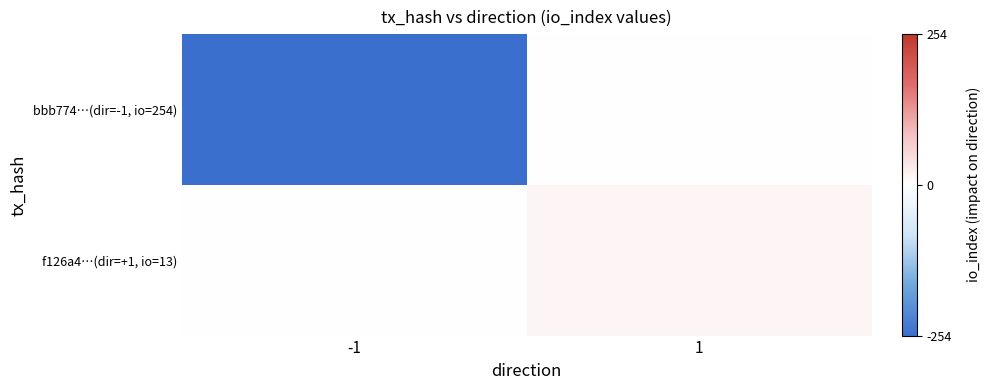

Rank the series by their average value, from lowest to highest.

bbb774…(dir=-1, io=254), f126a4…(dir=+1, io=13)